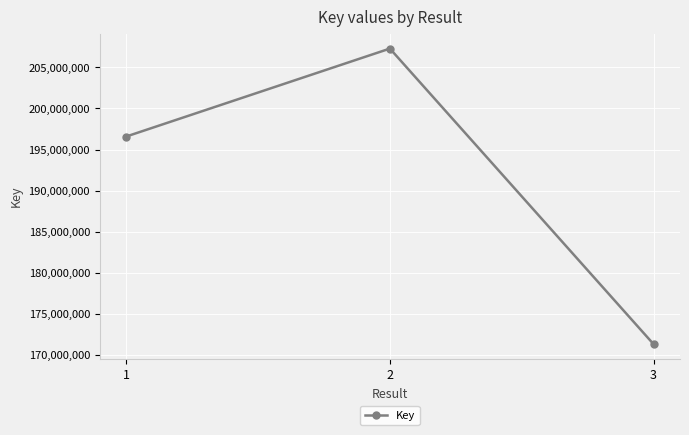

What is the minimum value shown in the chart?

171290927